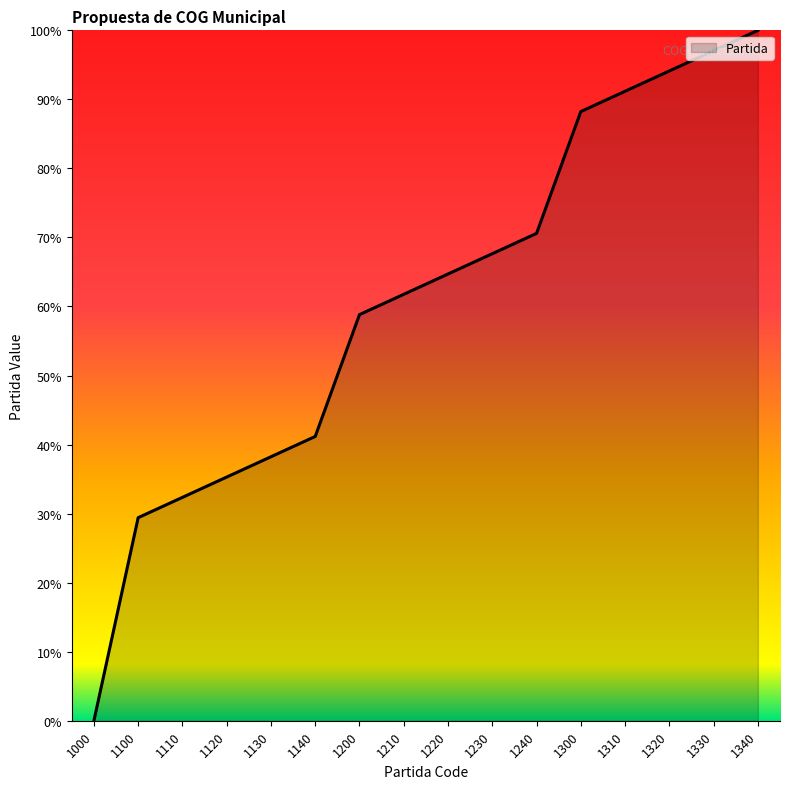

List the labels in order of value, largest first.

1340, 1330, 1320, 1310, 1300, 1240, 1230, 1220, 1210, 1200, 1140, 1130, 1120, 1110, 1100, 1000